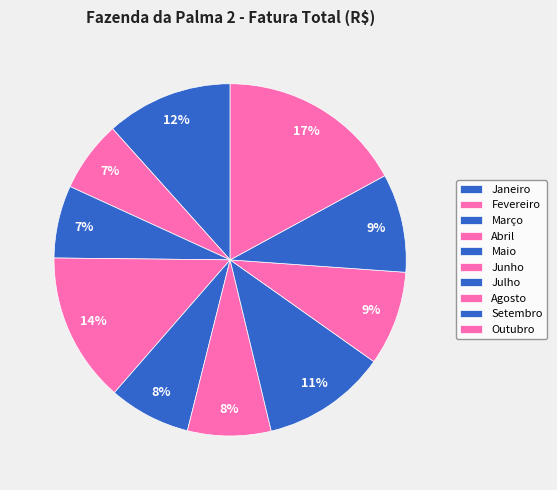

How many segments does this pie chart have?

10